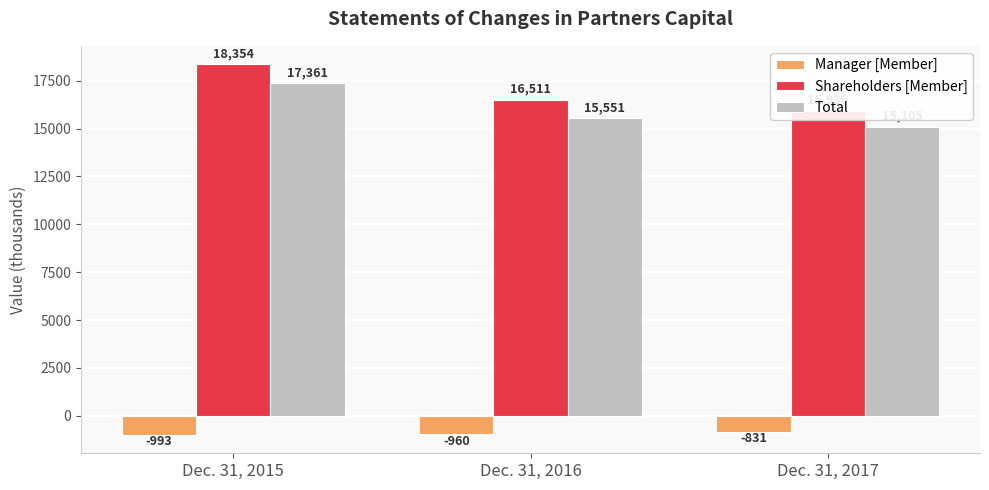

List the series in order of their peak value, lowest first.

Manager [Member], Total, Shareholders [Member]